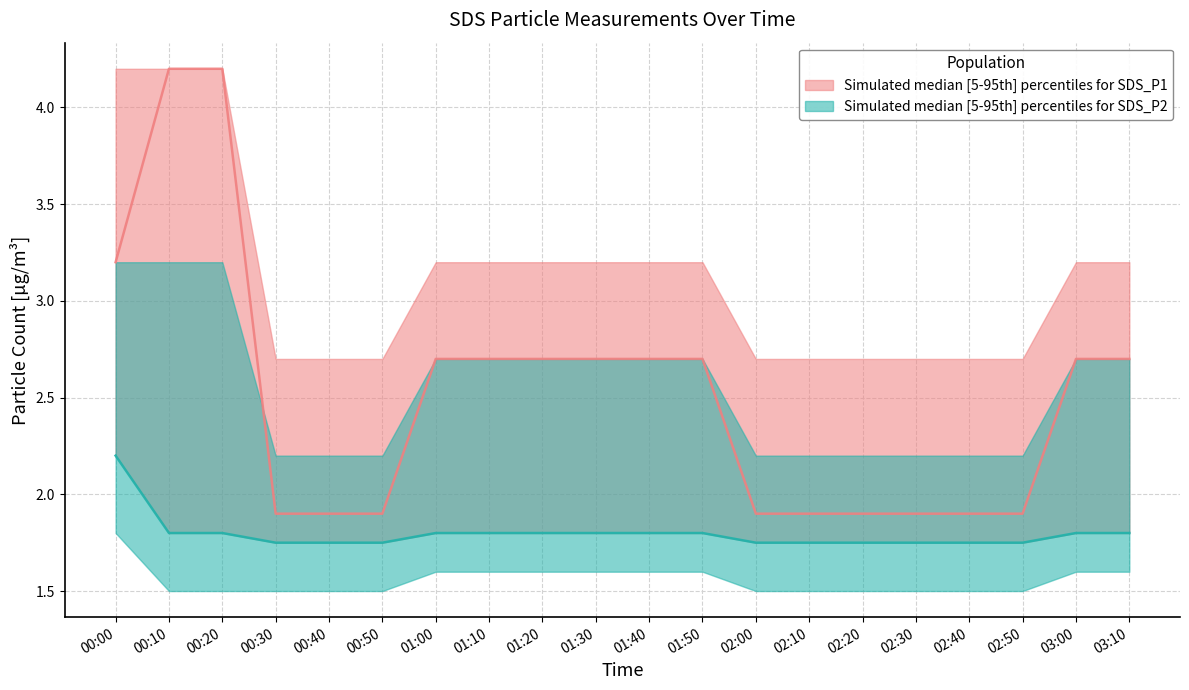

True or false: SDS_P1_lower has a value of 1.1 at 00:30.

False